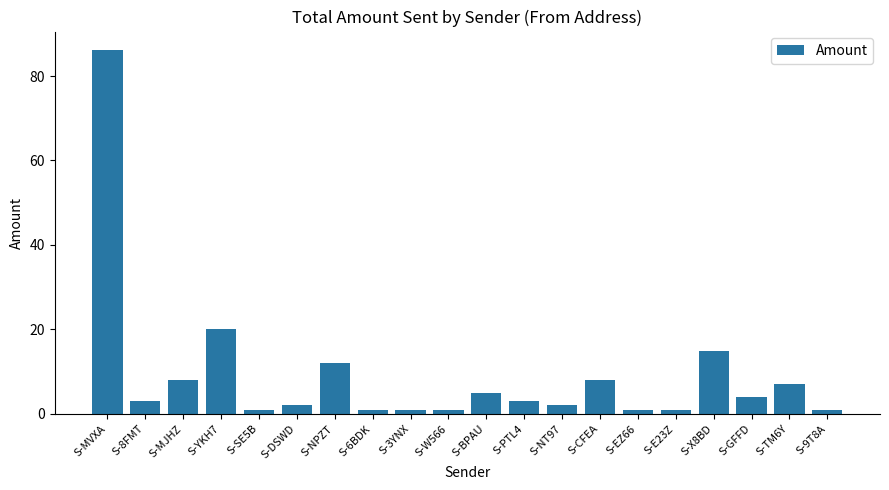

At which label is the value closest to 43?

S-YKH7